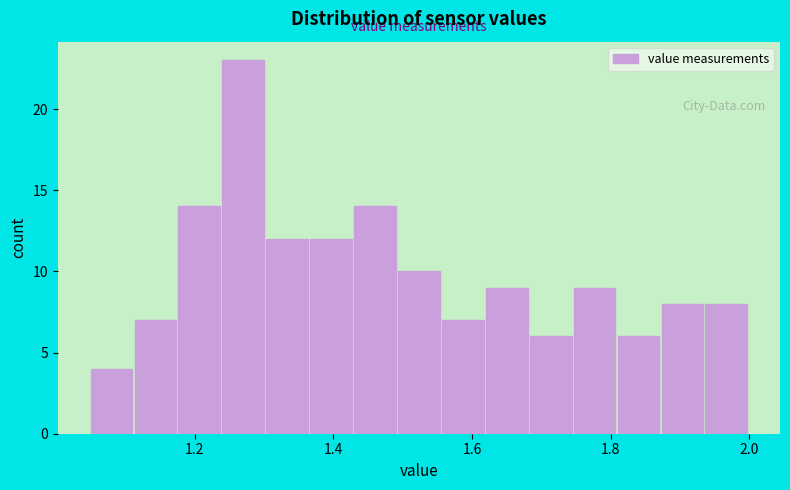

Read against the x-axis, roughly where is the centre of the tallest bar?

1.28